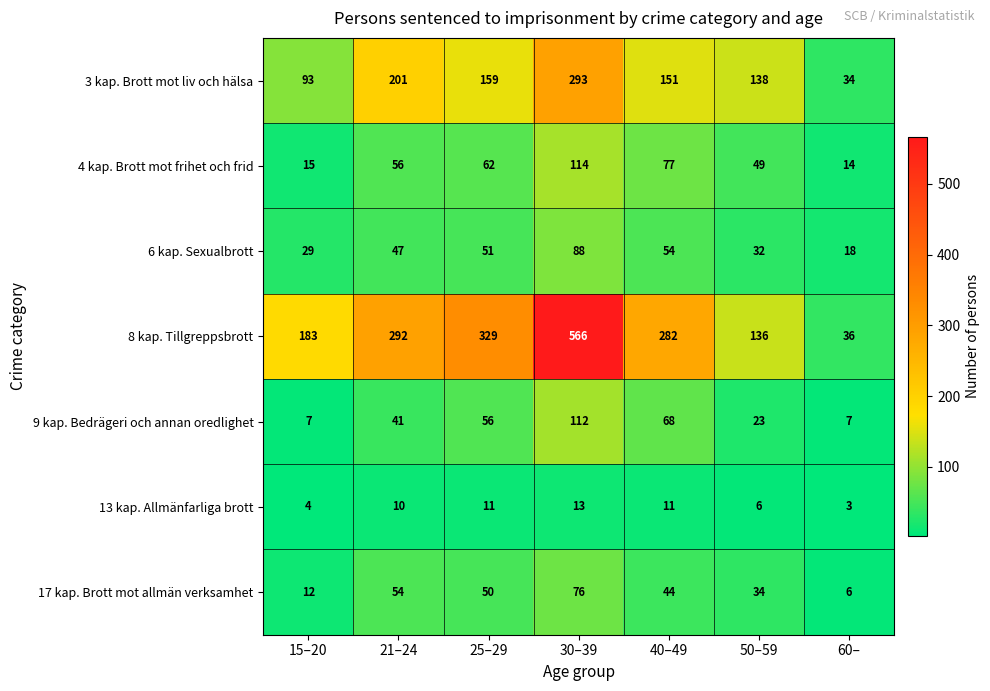

What is the difference between the 9 kap. Bedrägeri och annan oredlighet values at 25–29 and 21–24?

15